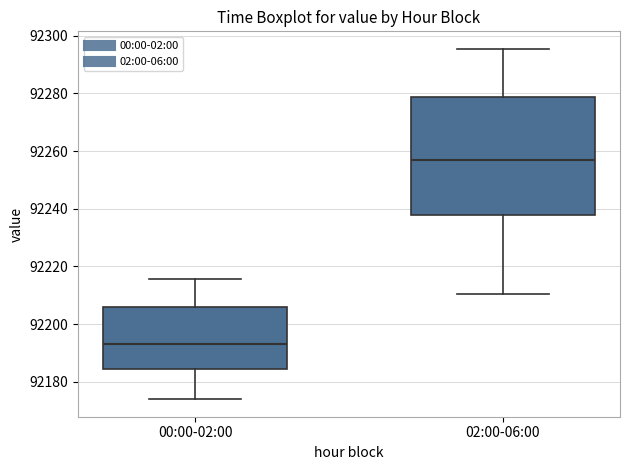

Comparing the boxes themselves (not the whiskers), which one is the tallest?

02:00-06:00